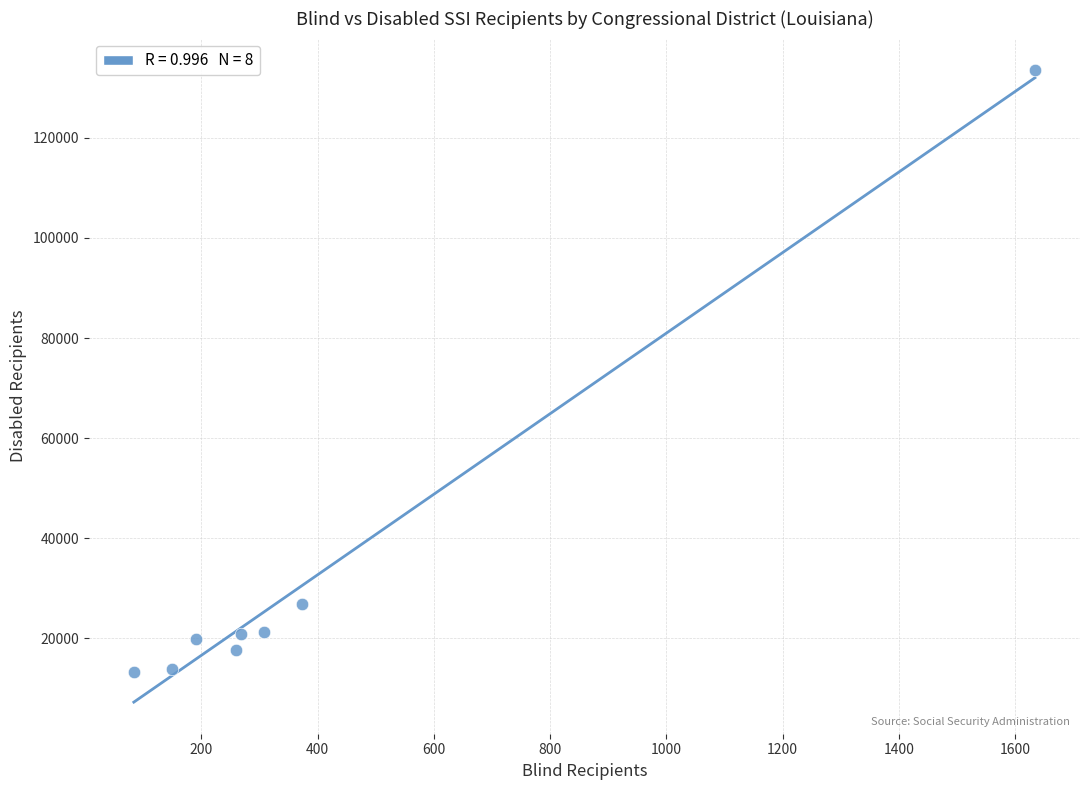

What Y value in the scatter plot is closest to 73349?

26881